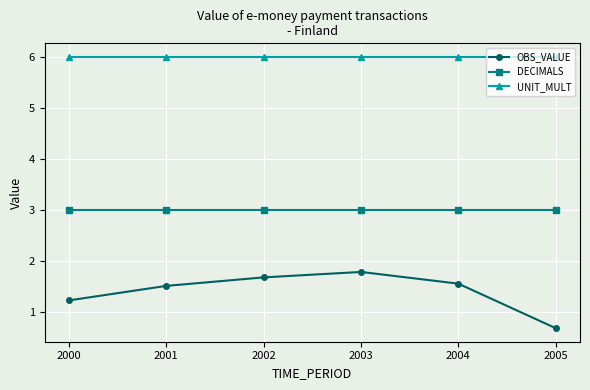

At which label does OBS_VALUE first exceed 1?

2000